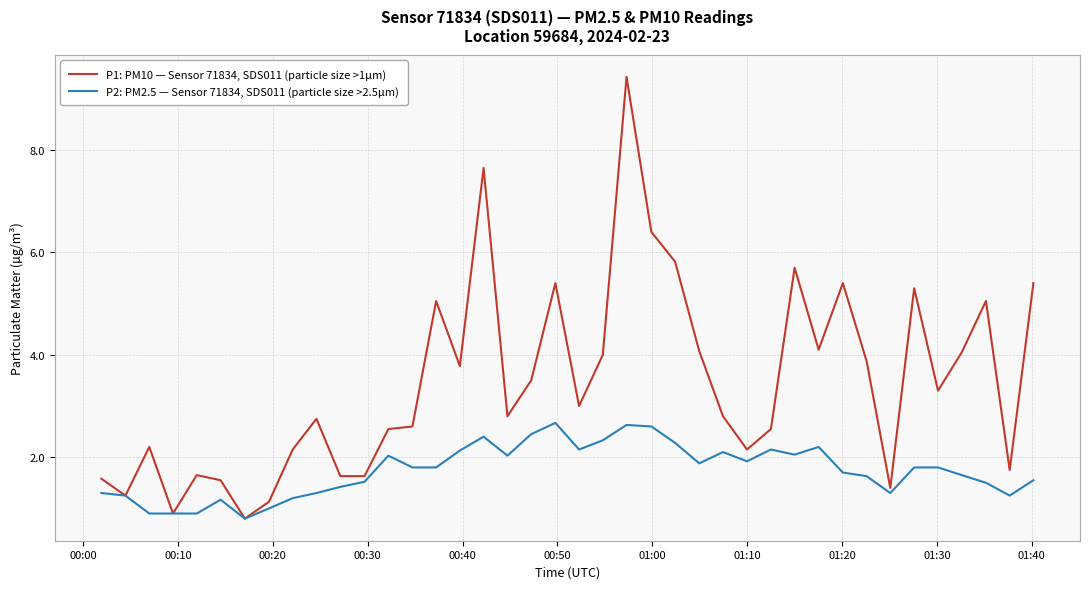

Rank the series by their average value, from lowest to highest.

P2: PM2.5 — Sensor 71834, SDS011 (particle size >2.5µm), P1: PM10 — Sensor 71834, SDS011 (particle size >1µm)